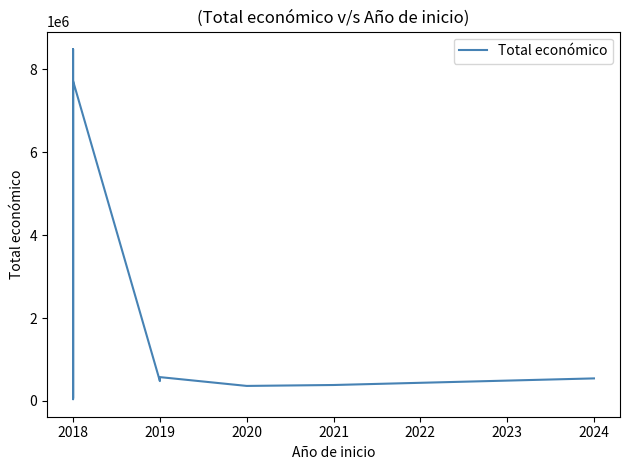

How many points are lower than both their immediate neighbors (excluding endpoints)?

3